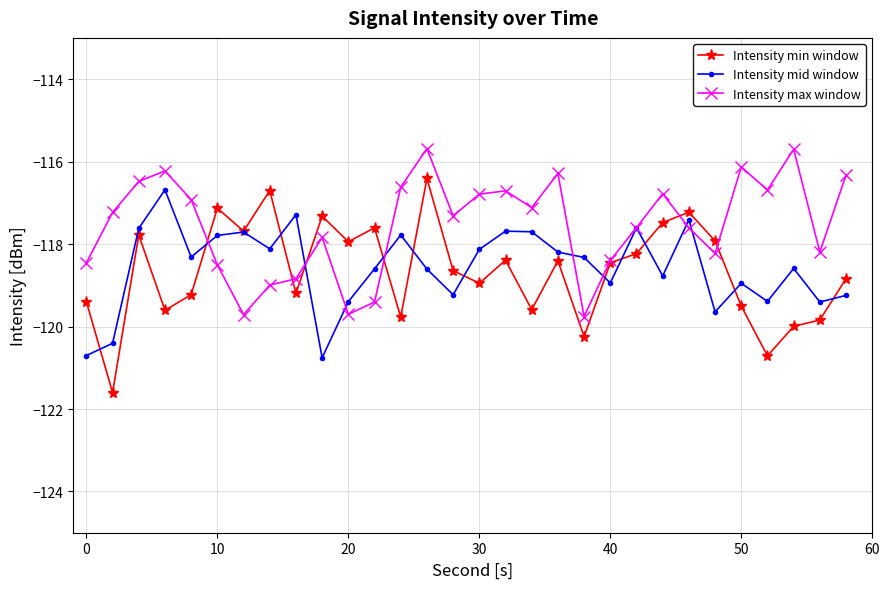

What is the value of the Intensity mid window point at the 13th from the left?

-117.8